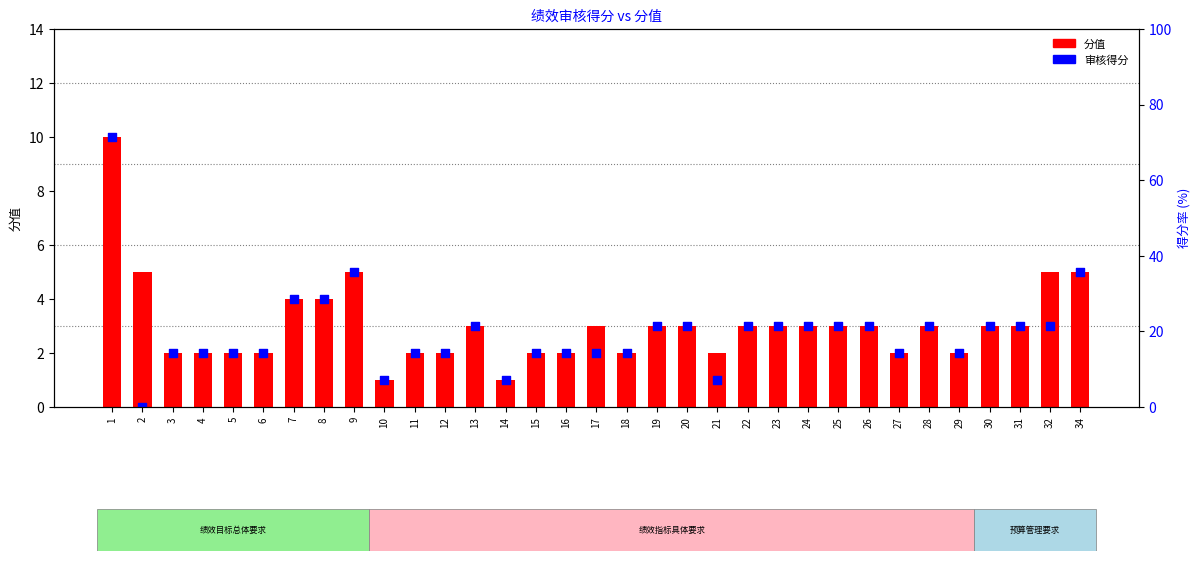

Is the value of 审核得分 at 3 greater than the value of 分值 at 17?

No